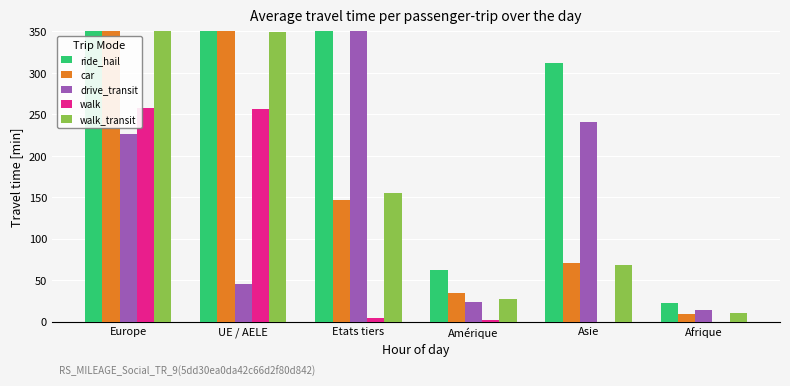

What is the label of the 5th bar from the left?

Asie